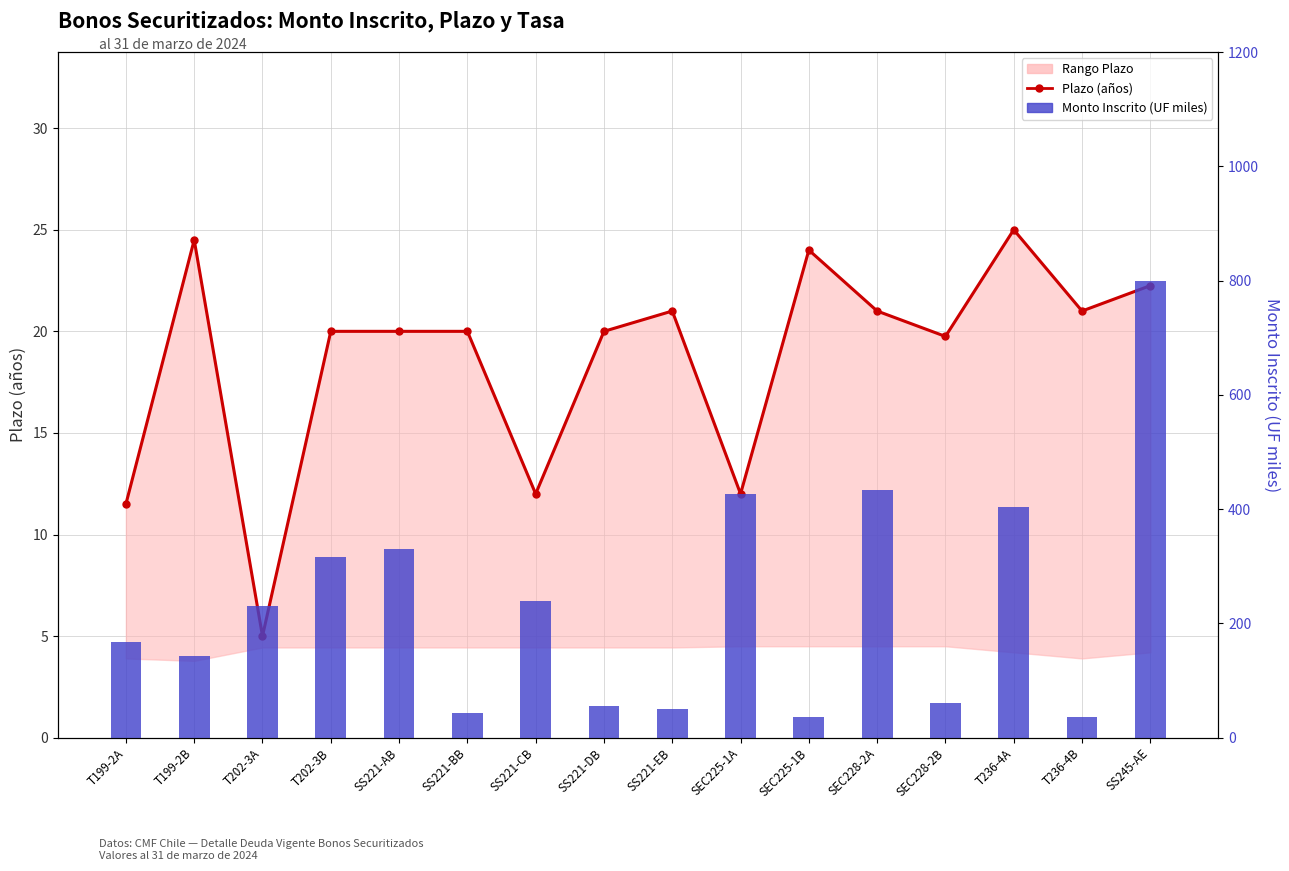

How many values in the Plazo (años) series are below 20?

5